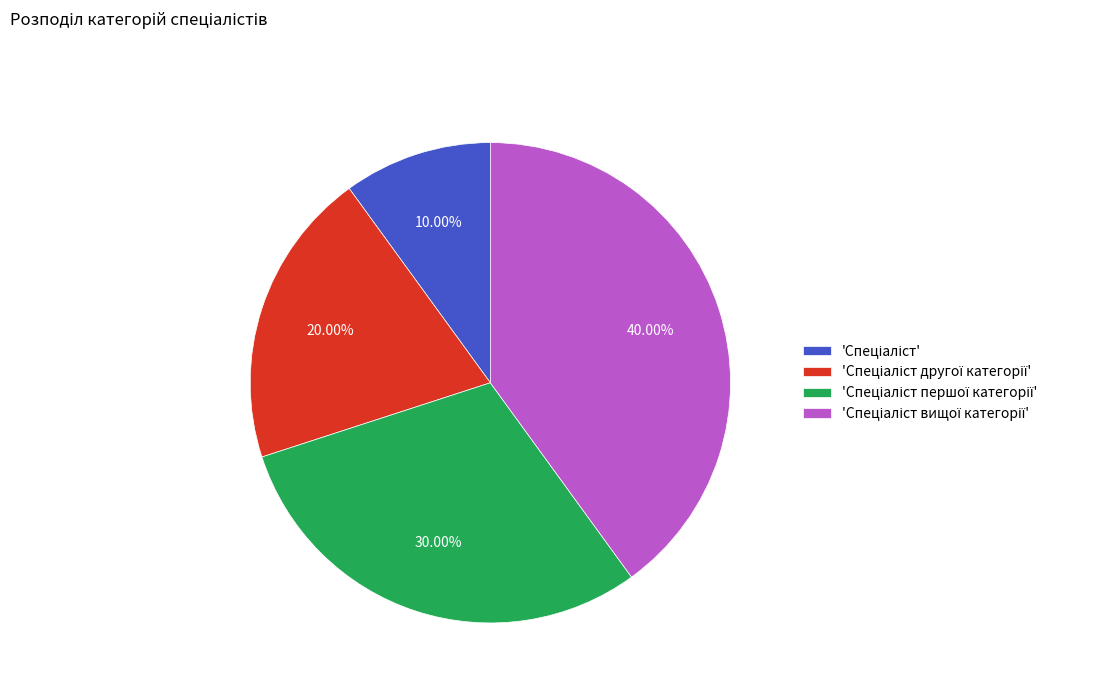

Is there any slice that represents more than half of the pie?

No